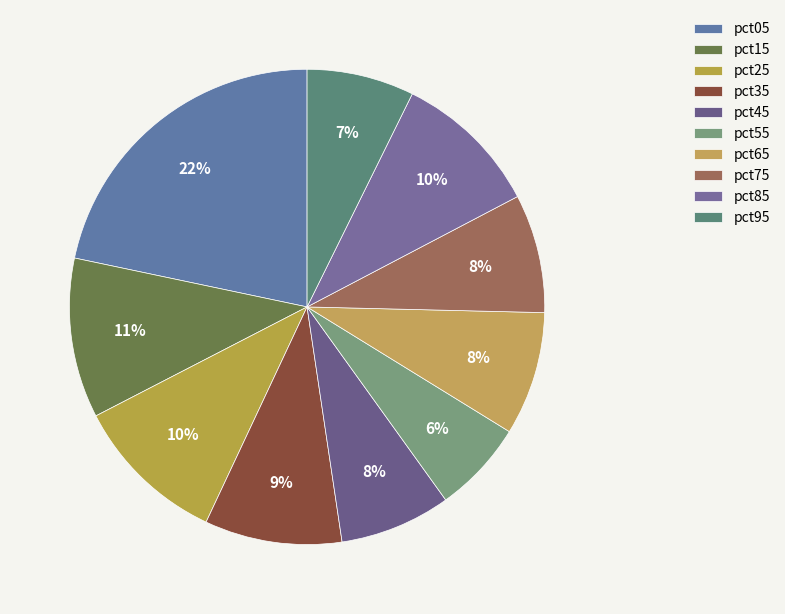

The pct55 slice represents 6% of the pie. True or false?

True